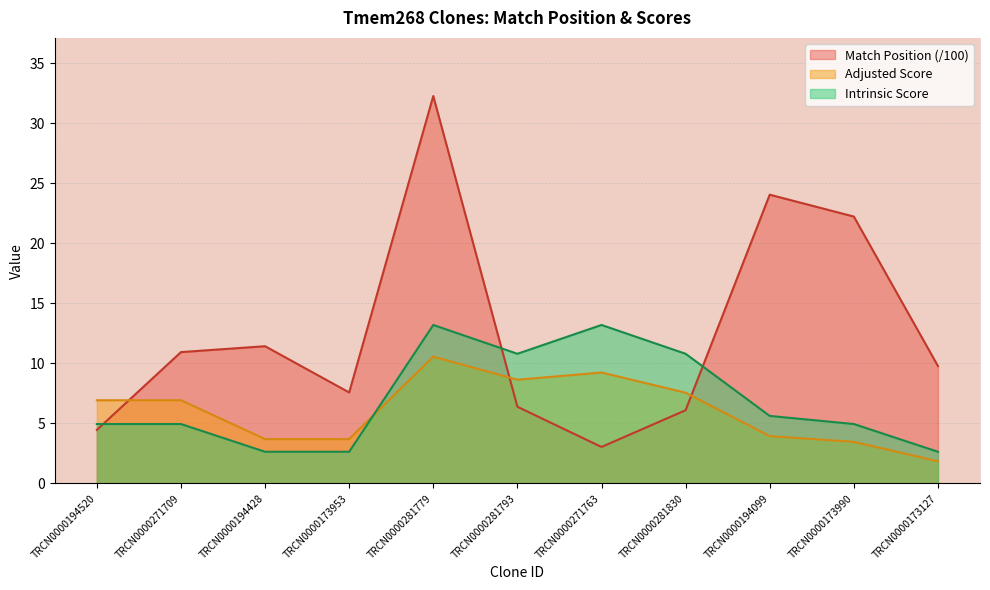

What is the maximum value for Adjusted Score?

10.6